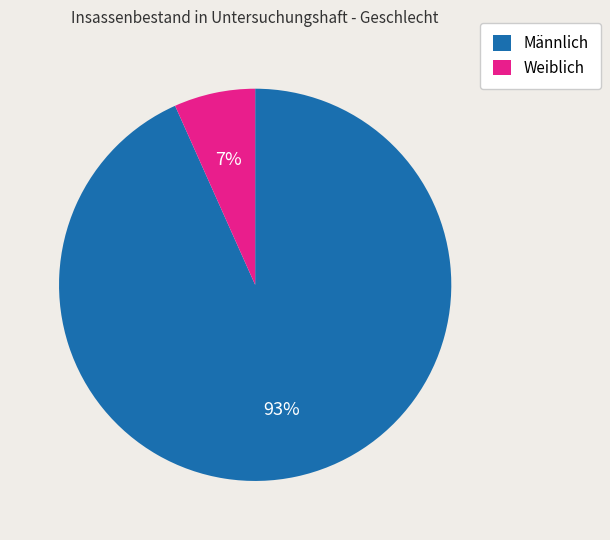

What is the largest slice in the pie chart?

Männlich